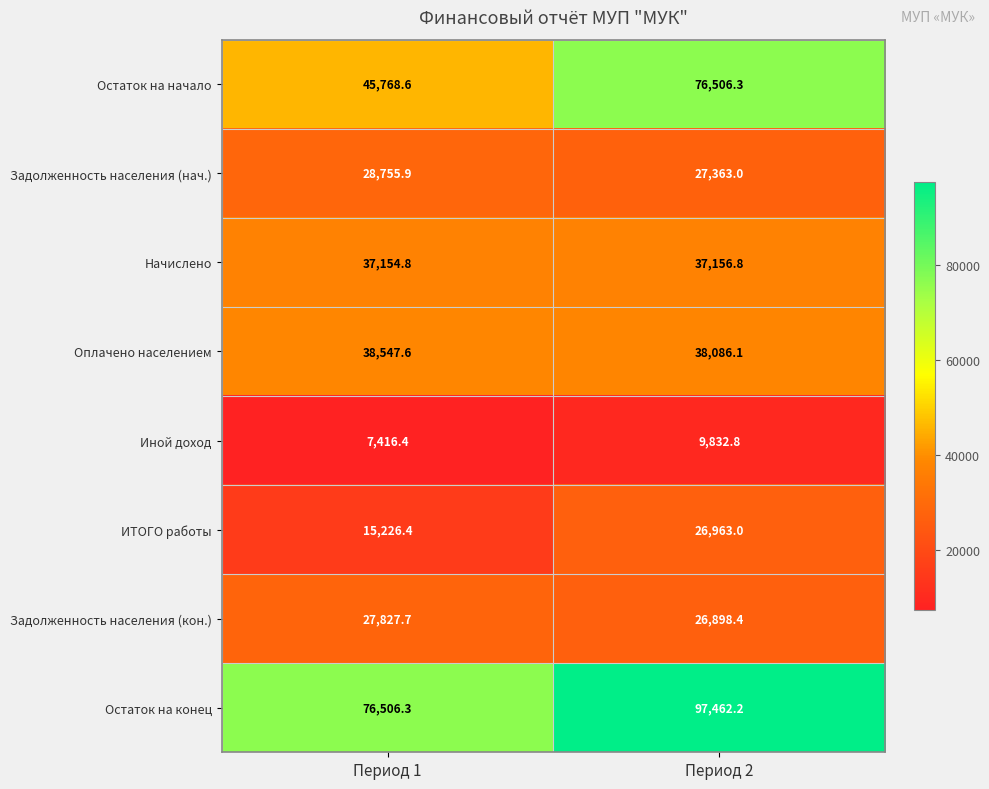

Which category has the highest value across all series?

Период 2